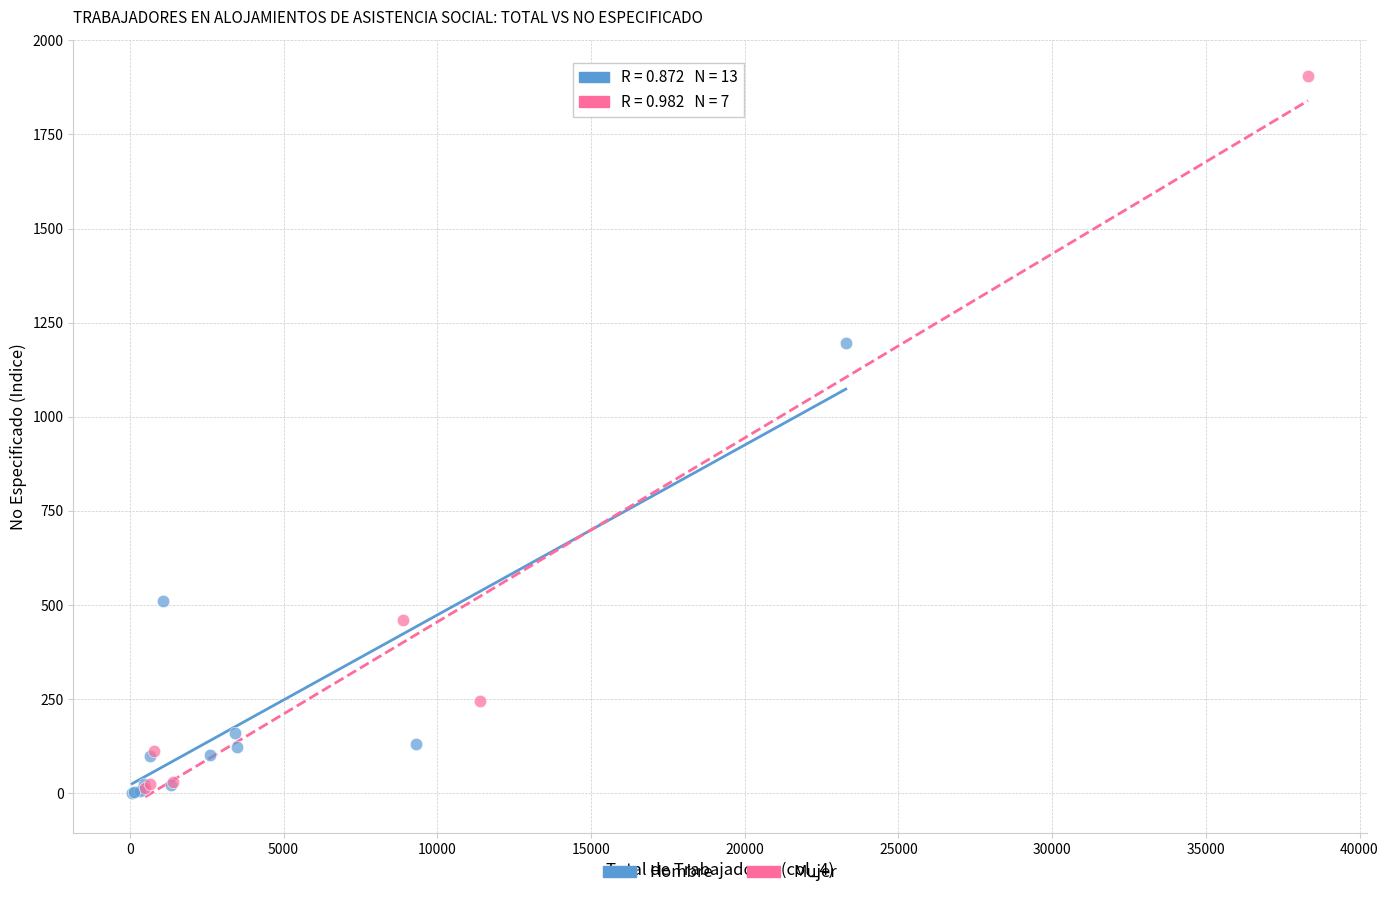

Which series has the largest Y range (max minus min)?

Mujer